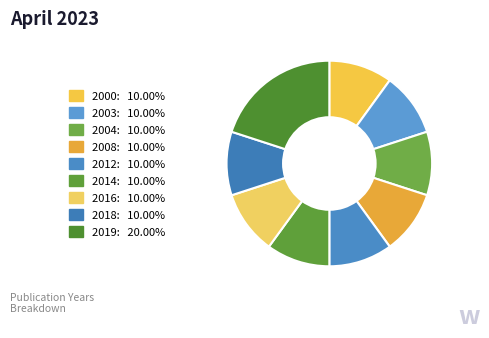

How many segments does this pie chart have?

9